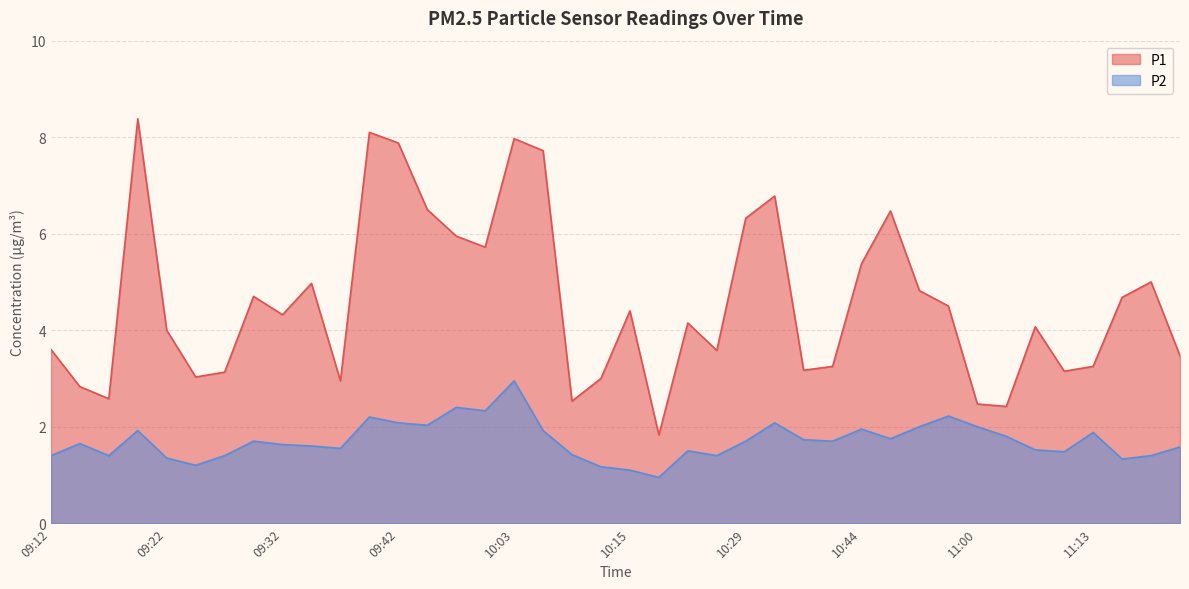

What is the average value of the P2 series?

1.7